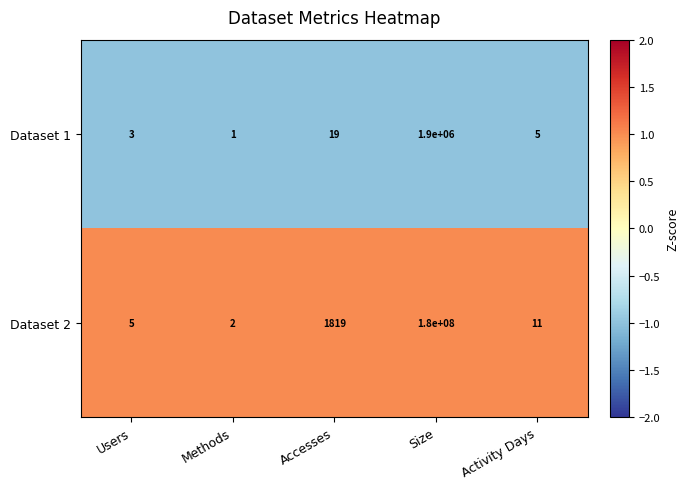

At which category does the chart reach its peak across all series?

Size